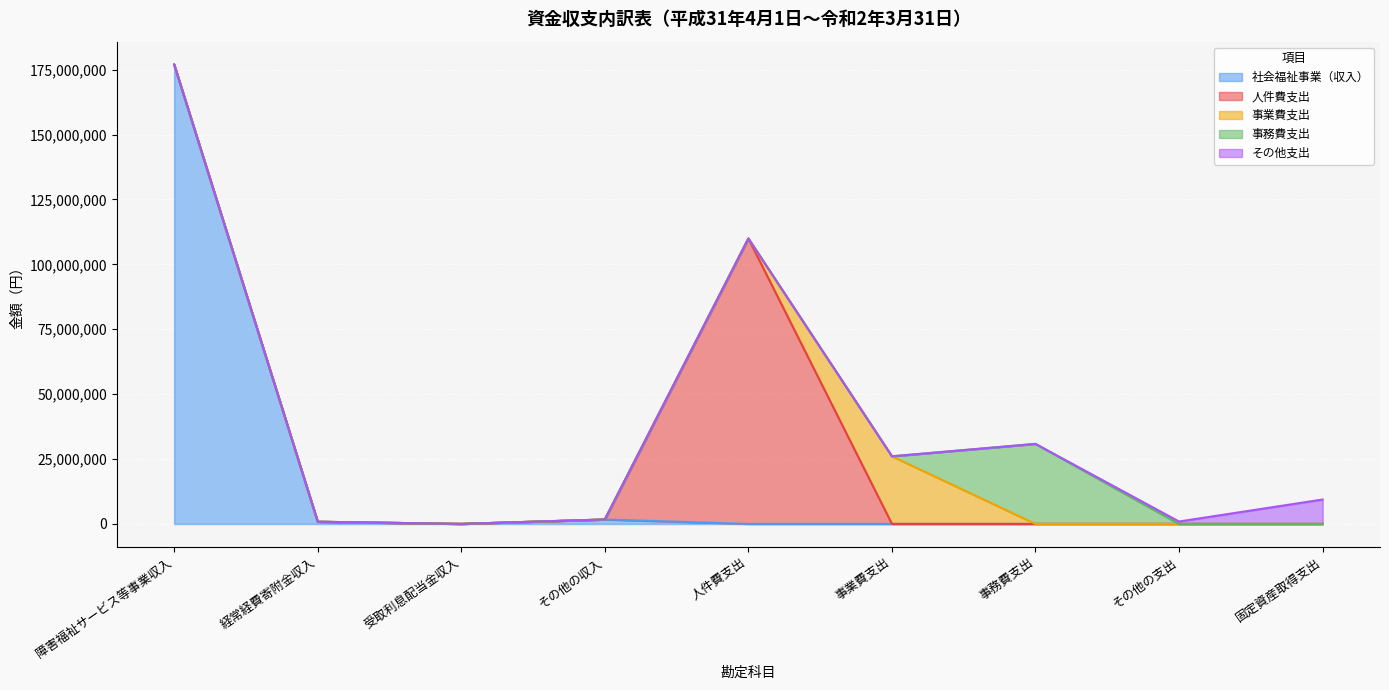

Reading left to right, extract all data points from this chart.

社会福祉事業（収入）: 176926002	831000	1176	1694509	0	0	0	0	0
人件費支出: 0	0	0	0	109935466	0	0	0	0
事業費支出: 0	0	0	0	0	26041771	0	0	0
事務費支出: 0	0	0	0	0	0	30825270	0	0
その他支出: 0	0	0	0	0	0	0	922113	9390000